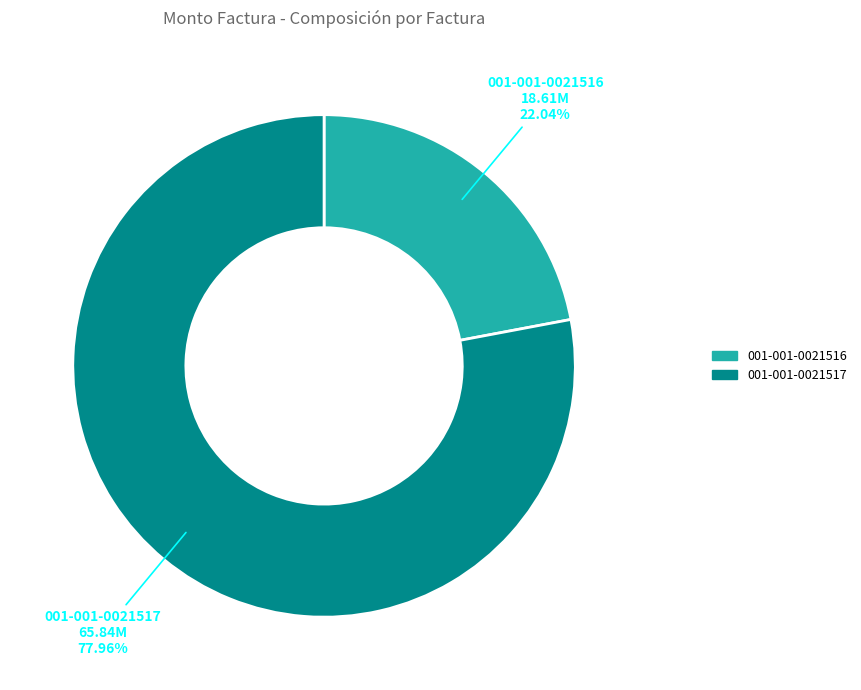

Which category accounts for the majority?

001-001-0021517